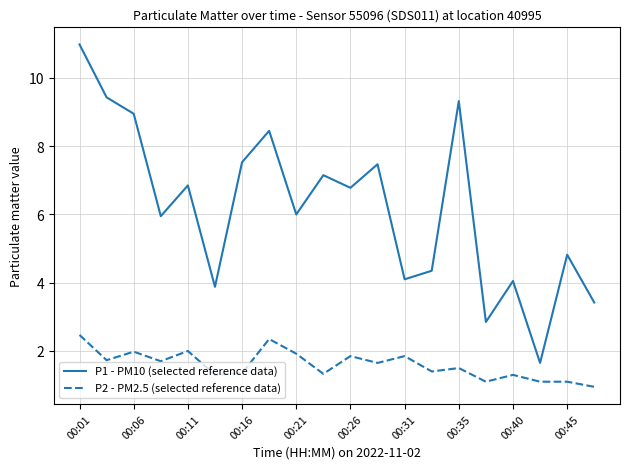

Which series has the widest spread of values?

P1 - PM10 (selected reference data)